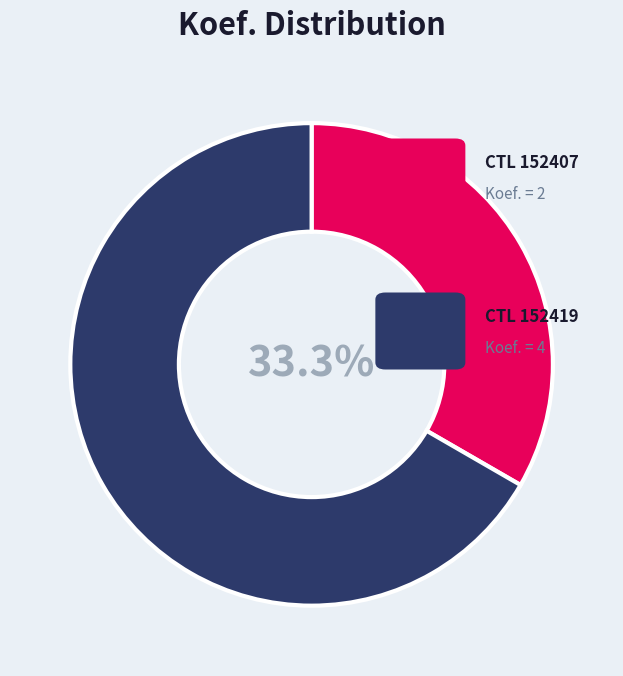

To the nearest percent, what is the average slice percentage?

50%